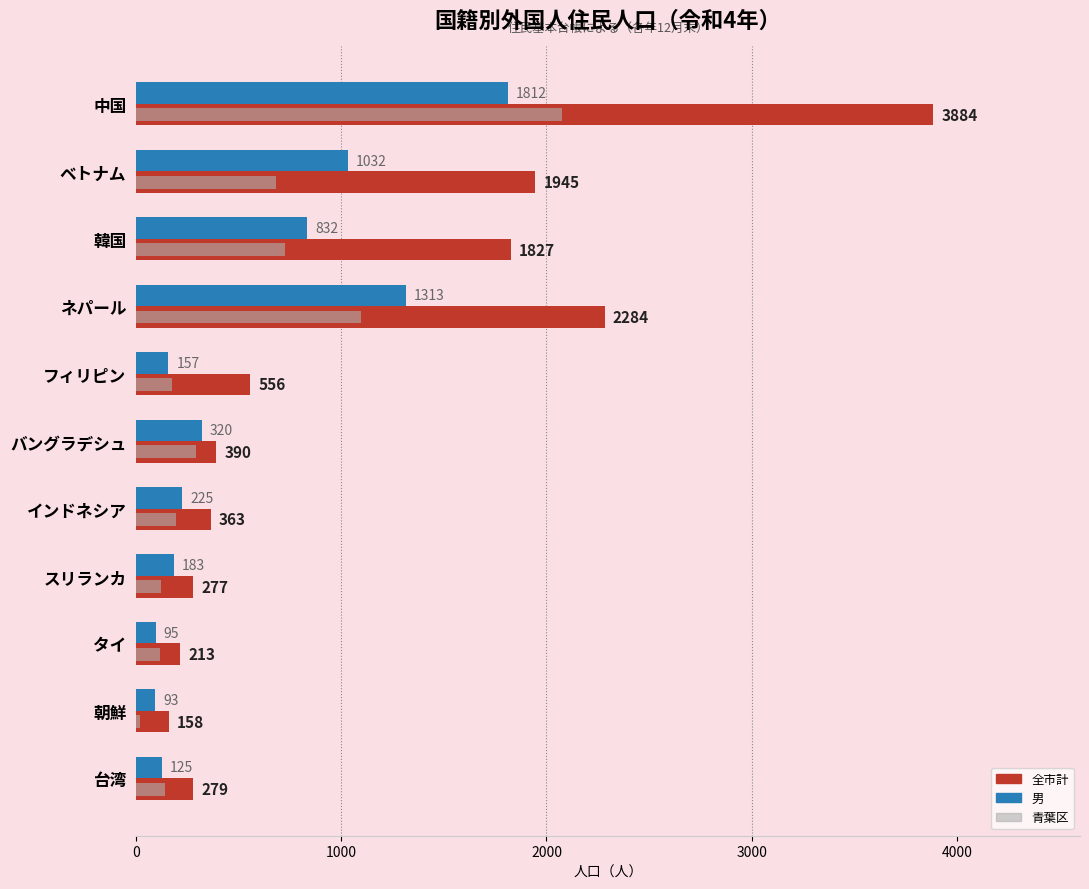

What is the approximate value of 男 at ベトナム, to the nearest 50?

1050